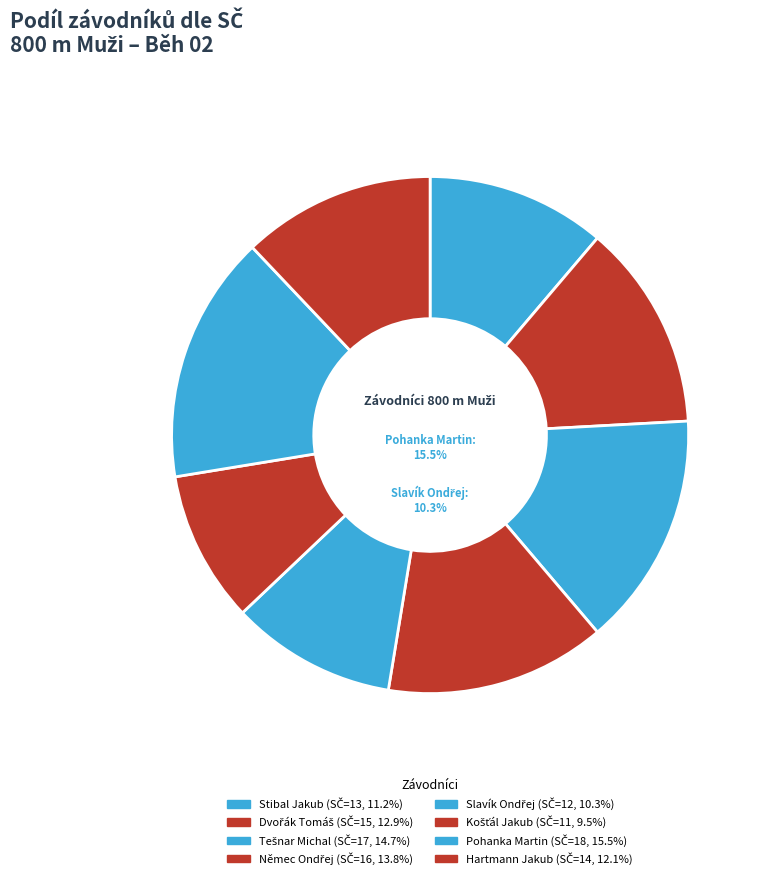

Which category has the smallest portion of the pie?

Košťál Jakub